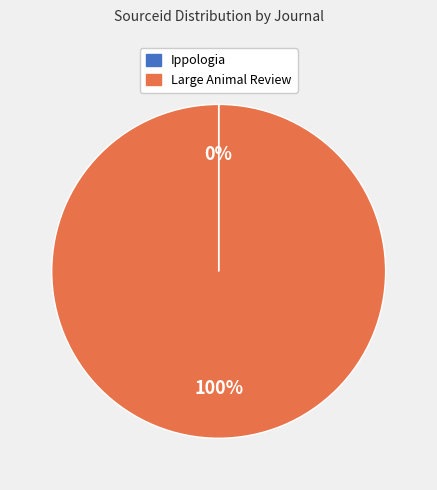

Is there any slice that represents more than half of the pie?

Yes